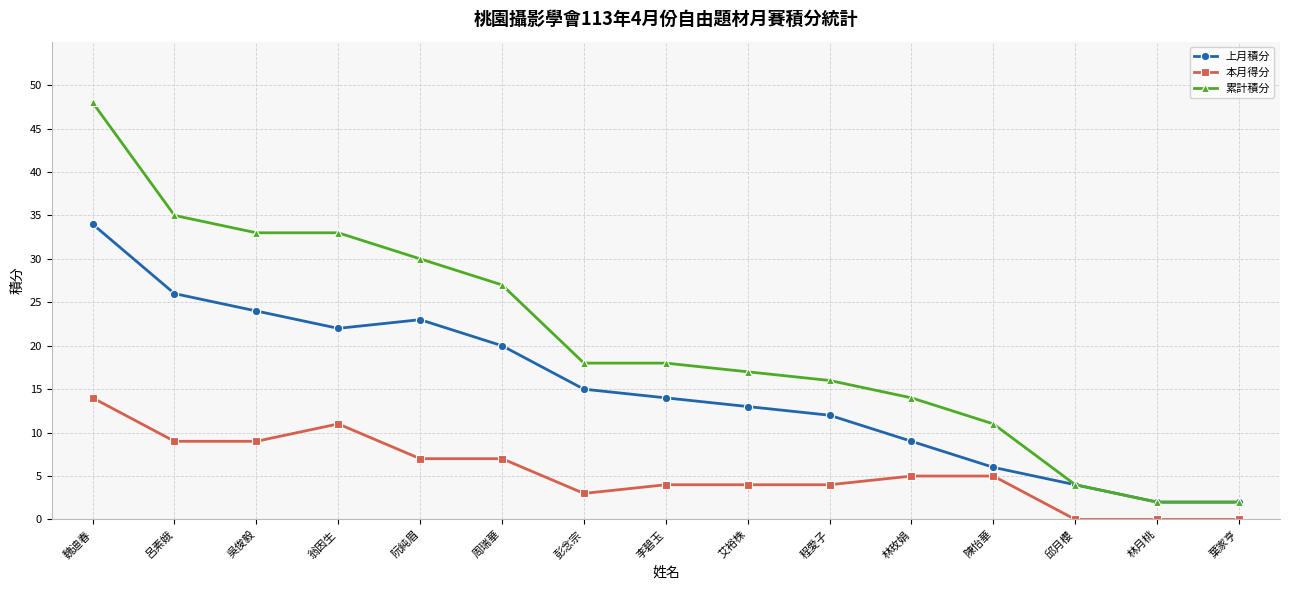

What value does the 上月積分 series have at 李碧玉?

14